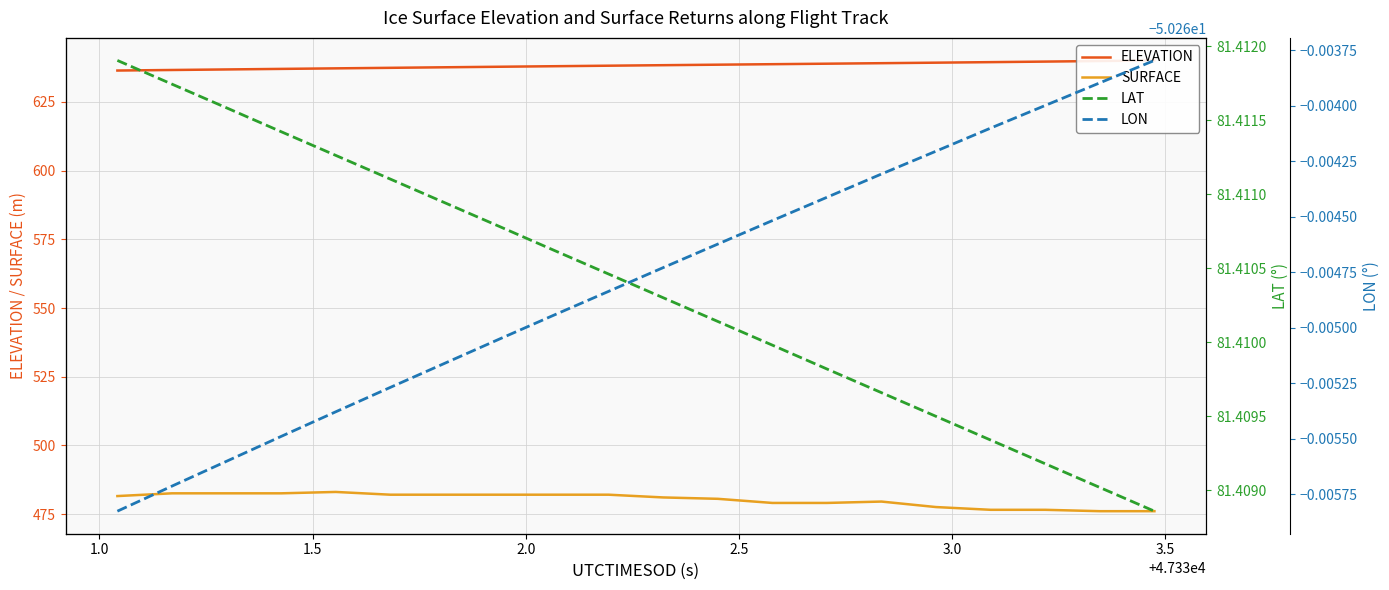

How many categories are shown in the chart?

20